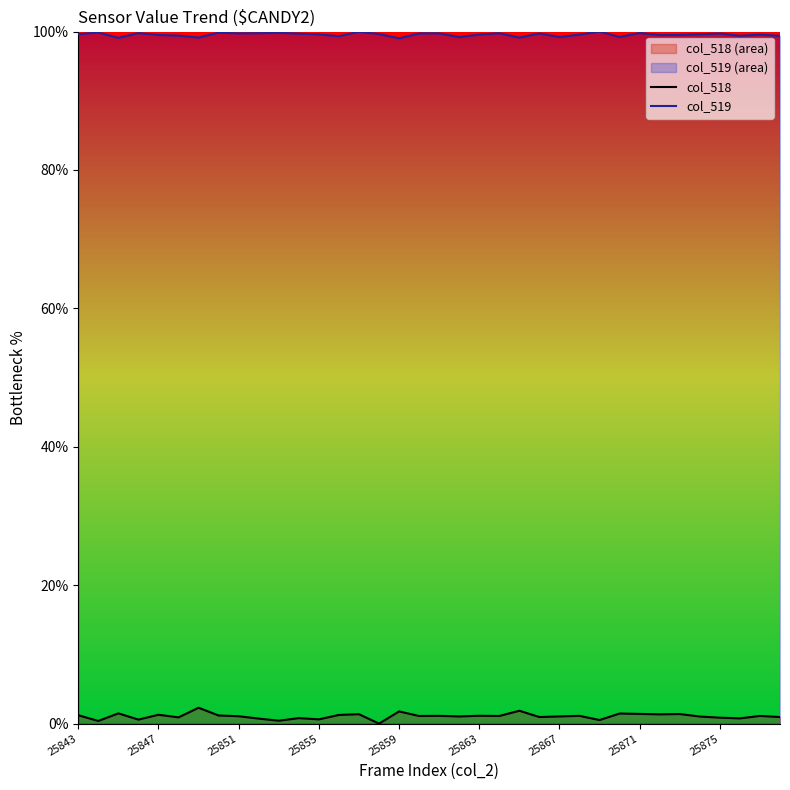

What is the highest value of the col_518 series?

2.3